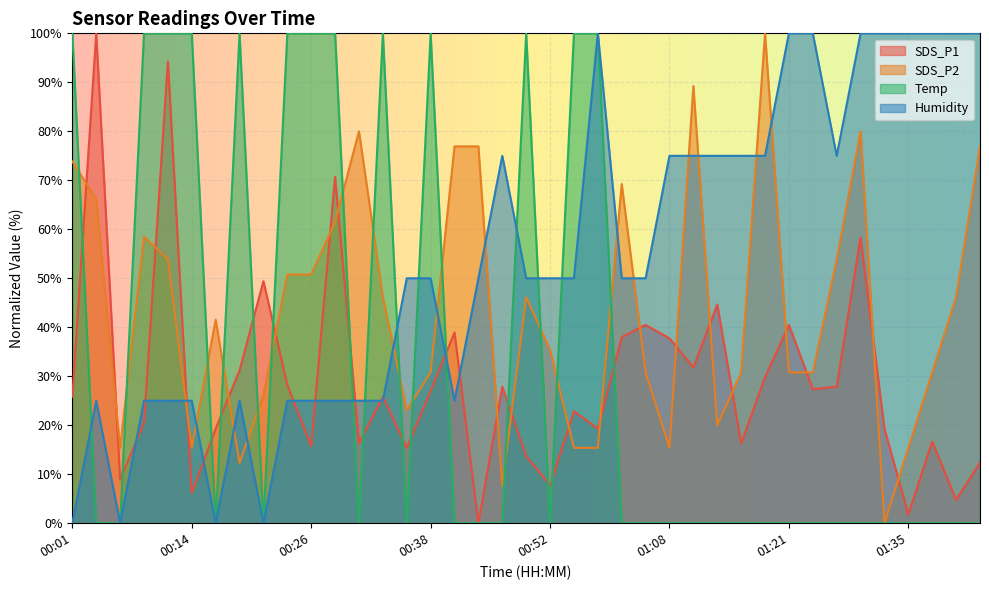

What value does the SDS_P2 series have at 01:27?

53.8